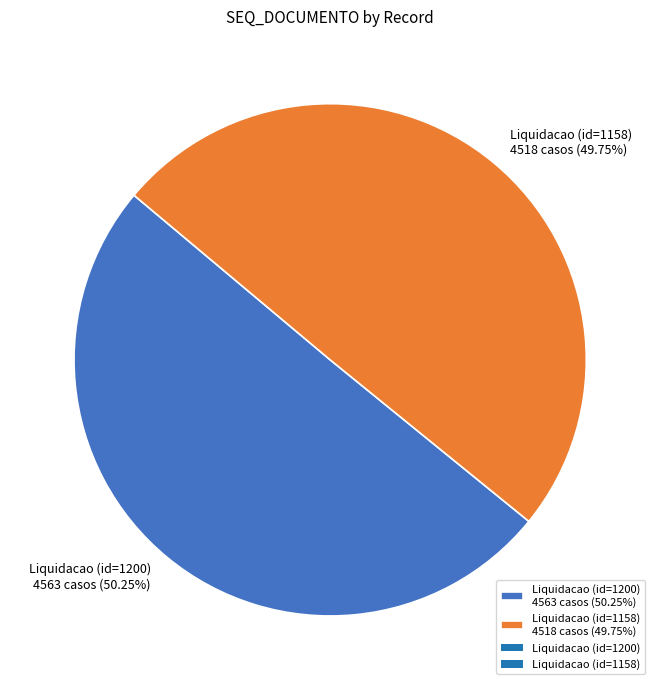

Count the number of slices in the pie.

2